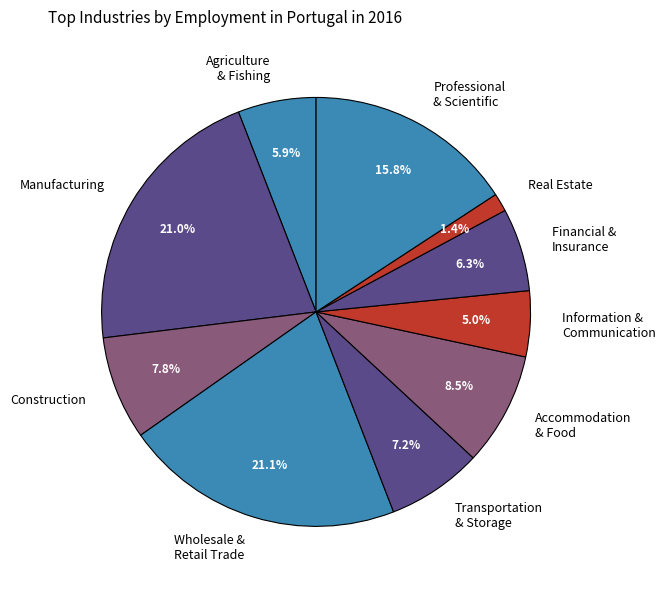

Between Manufacturing and Agriculture & Fishing, which is larger?

Manufacturing